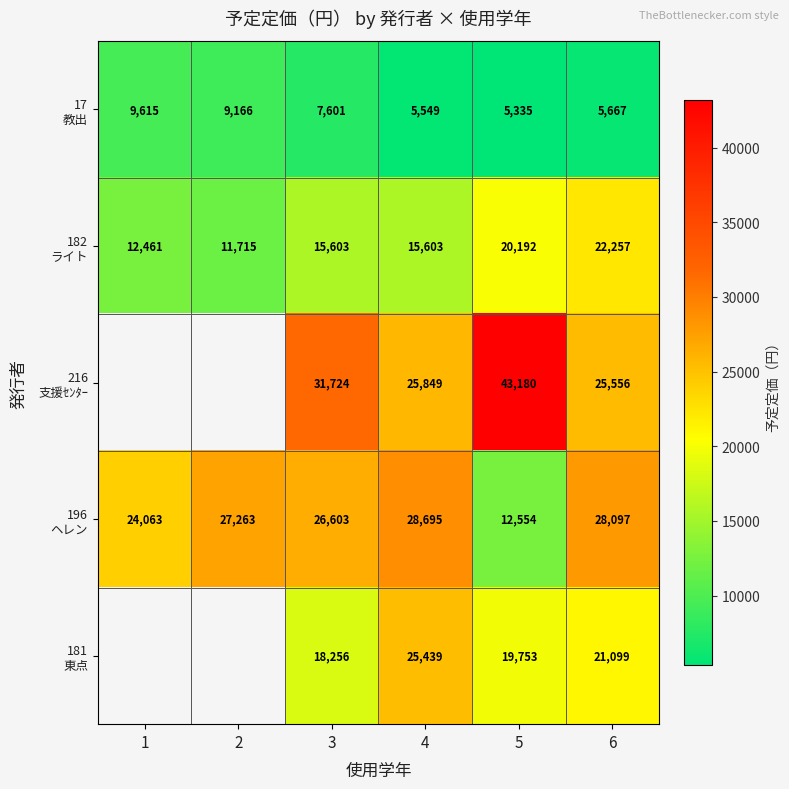

What is the total value across all series at 6?

102676